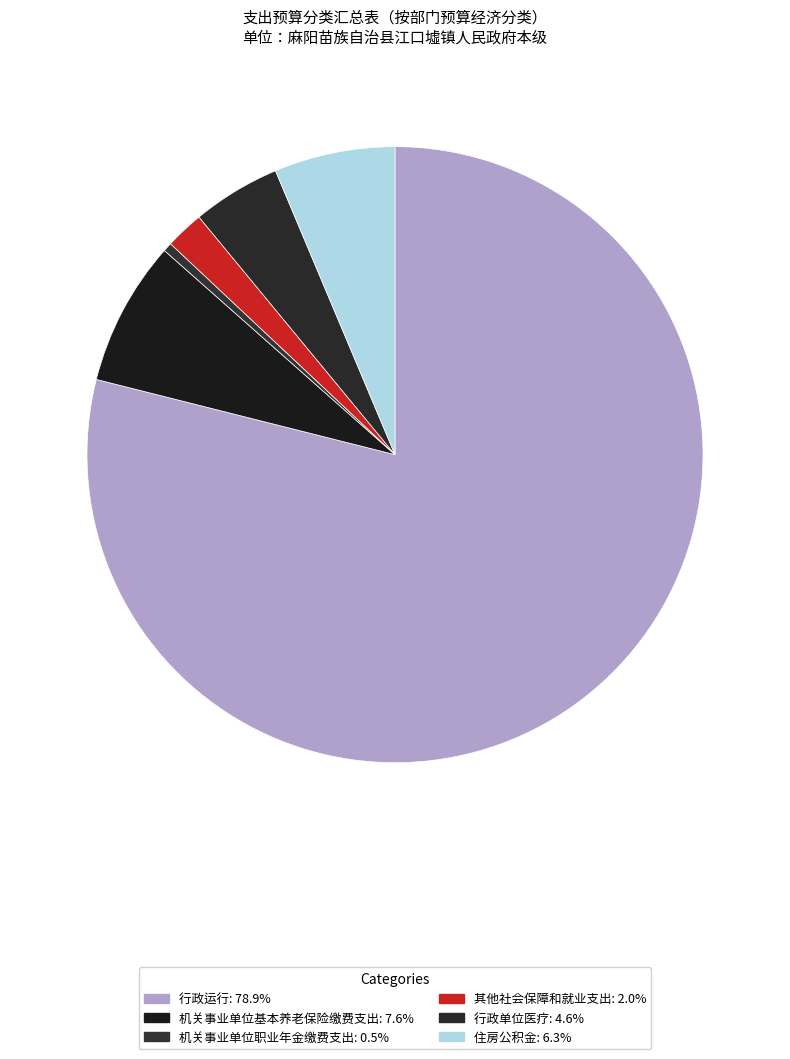

To the nearest percent, what percentage of the pie is 行政运行?

79%